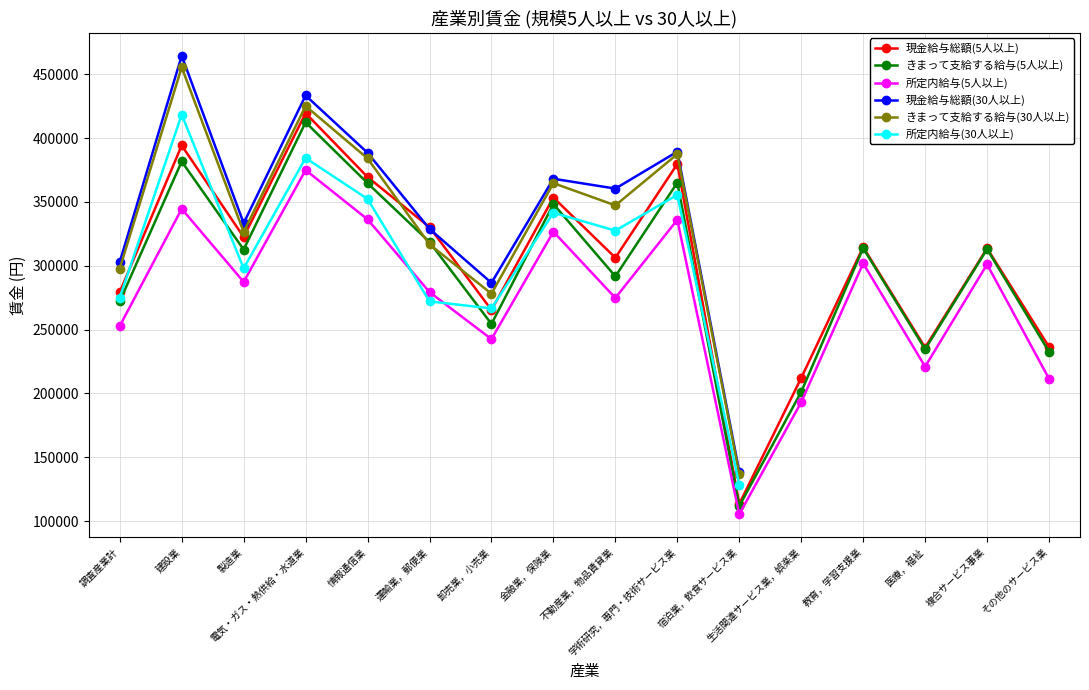

At which category does きまって支給する給与(5人以上) reach its first local peak?

建設業